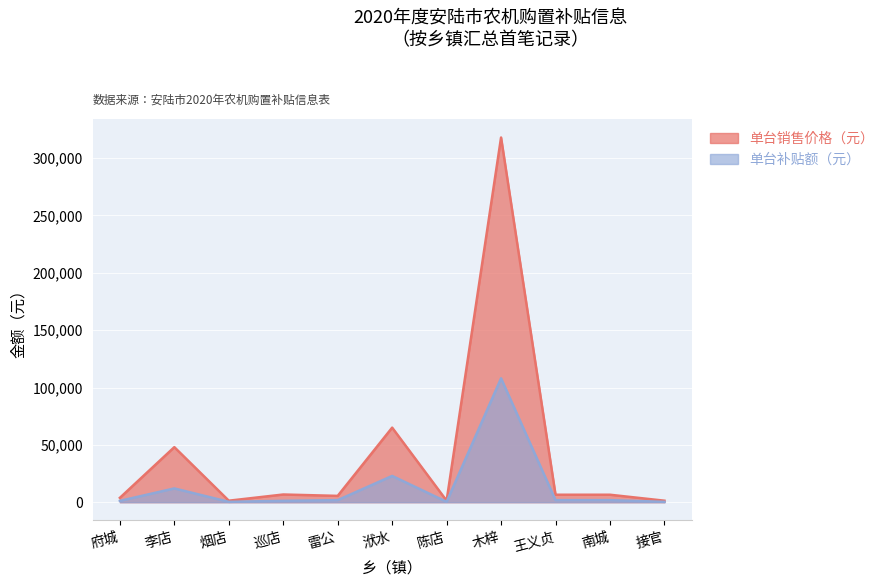

Reading left to right, transcribe all the data shown in this chart.

单台销售价格（元）: 府城=3800	李店=48000	烟店=1300	巡店=6700	雷公=5500	洑水=65000	陈店=1300	木梓=318000	王义贞=6500	南城=6500	接官=1300
单台补贴额（元）: 府城=1160	李店=12000	烟店=300	巡店=1200	雷公=1800	洑水=22900	陈店=300	木梓=108000	王义贞=1800	南城=1800	接官=300